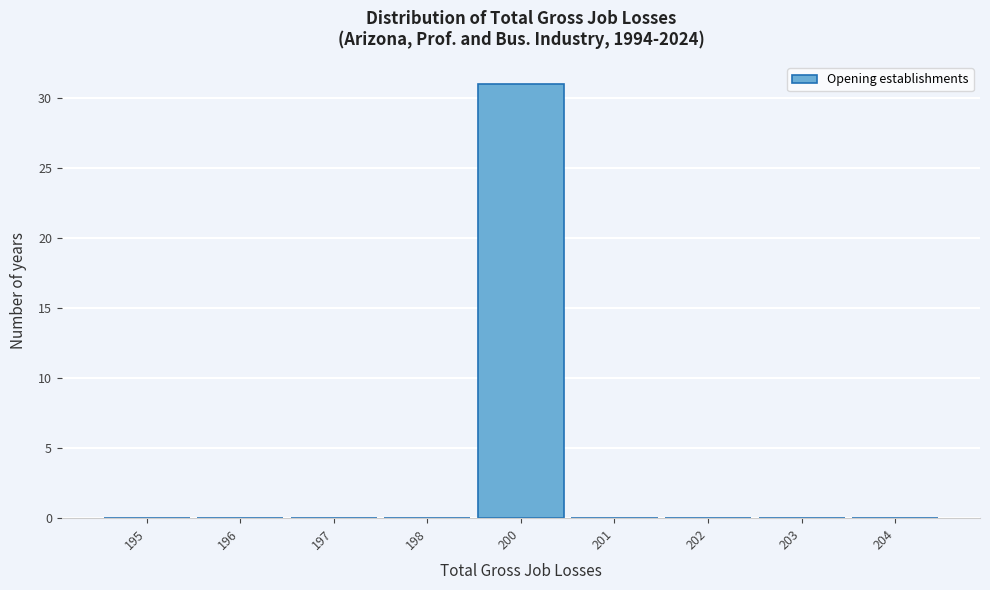

Reading right to left, what are all the values shown in this chart?

204=0	203=0	202=0	201=0	200=31	198=0	197=0	196=0	195=0